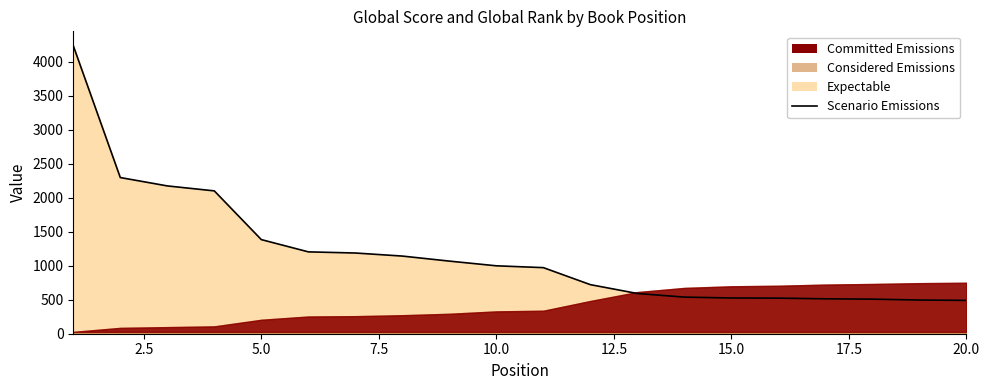

Reading left to right, transcribe all the data shown in this chart.

4232	2295	2172	2099	1383	1203	1186	1141	1067	998	971	721	591	538	525	523	513	508	495	490